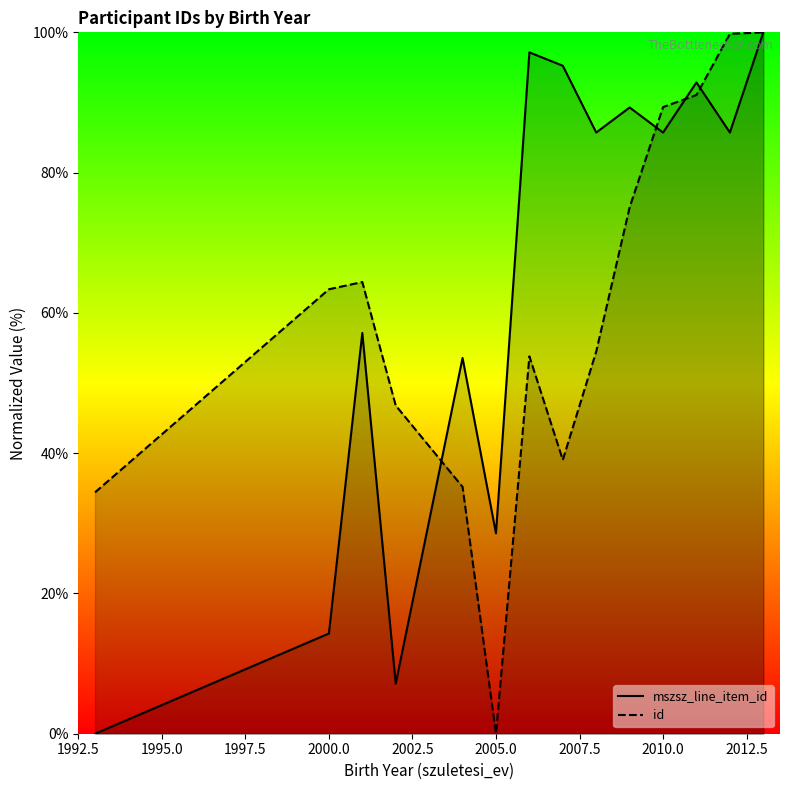

Which category has the lowest value in the id series?

2005.0